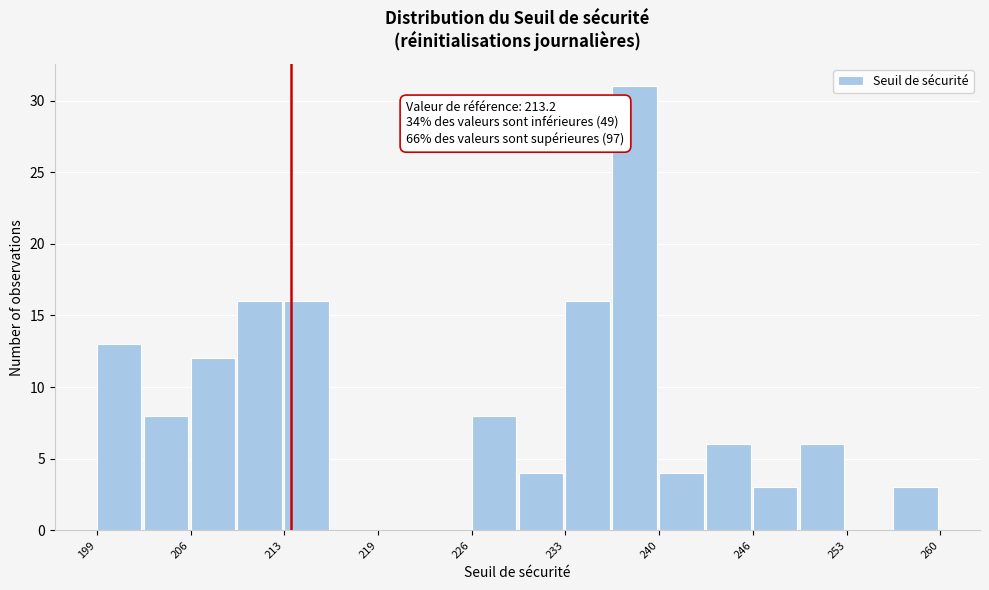

Read against the x-axis, roughly where is the centre of the tallest bar?

238